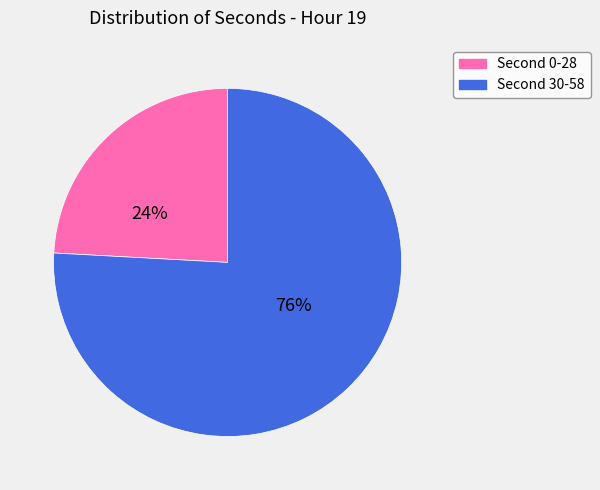

Does any single category account for the majority?

Yes